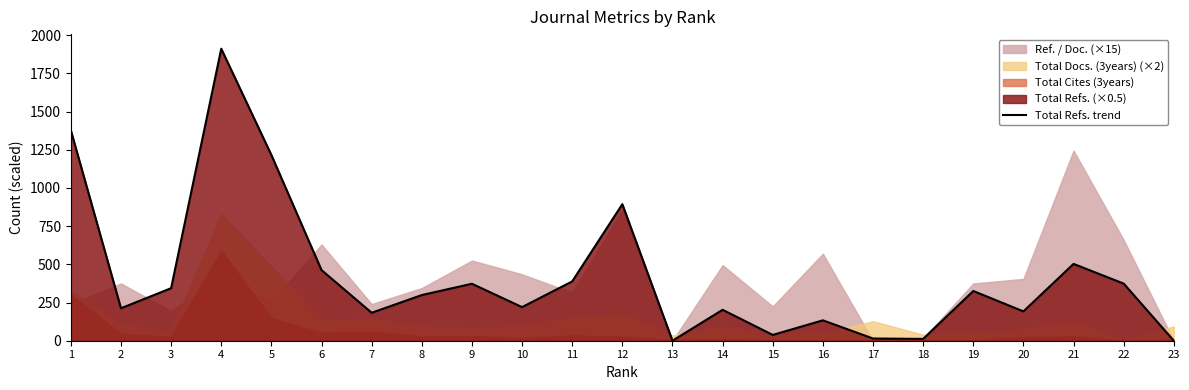

Rank the categories by value from lowest to highest.

13, 23, 18, 17, 15, 16, 7, 20, 14, 2, 10, 8, 19, 3, 9, 22, 11, 6, 21, 12, 5, 1, 4